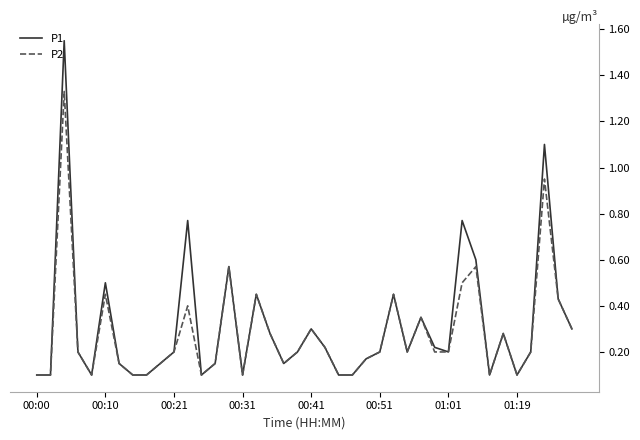

Rank the series by their maximum value, from highest to lowest.

P1, P2